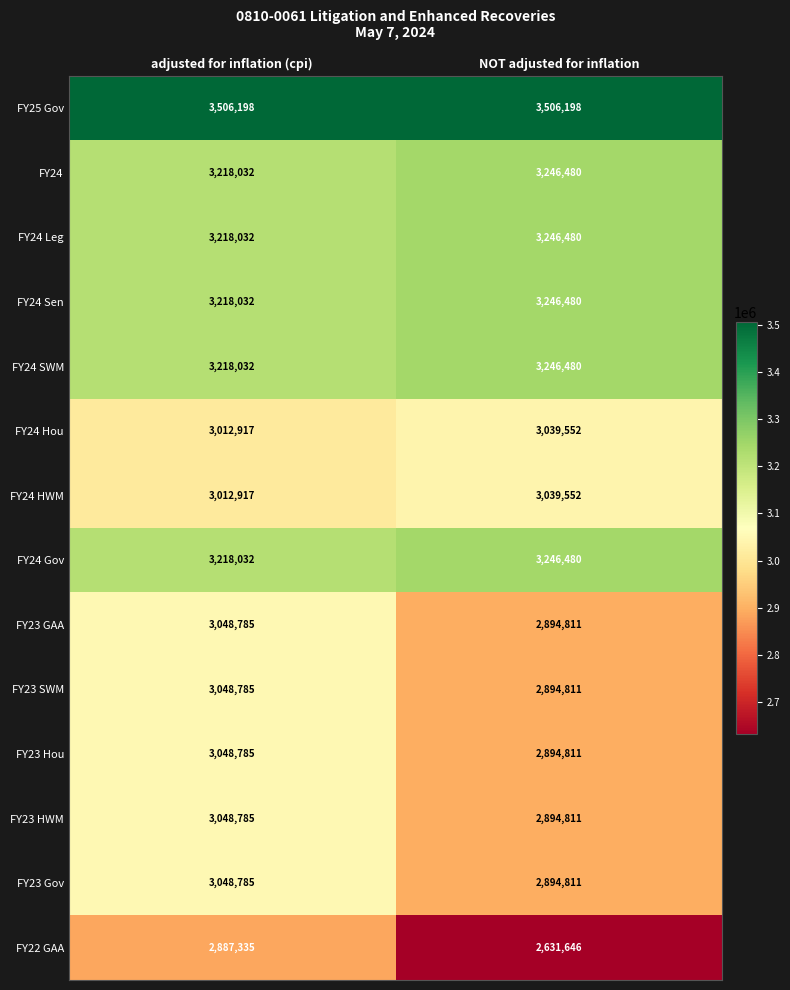

How many categories are shown in the chart?

2